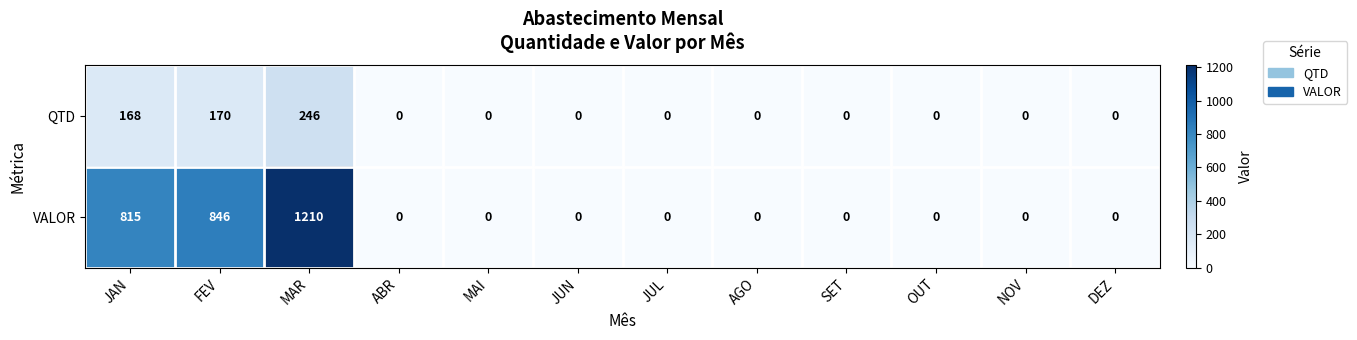

List the series in order of their overall mean, lowest first.

QTD, VALOR